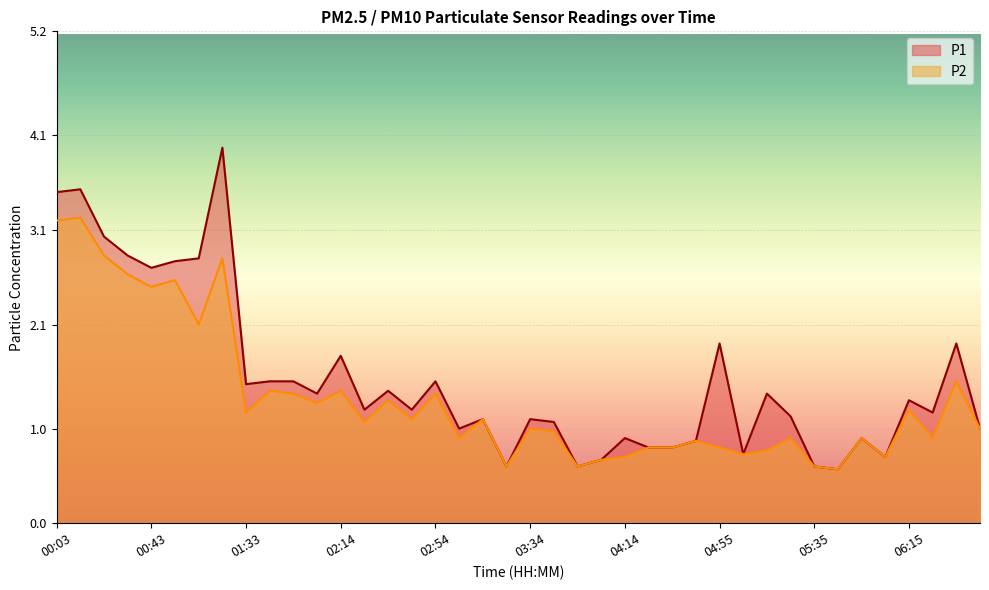

What is the approximate value of P1 at 00:03?

3.5